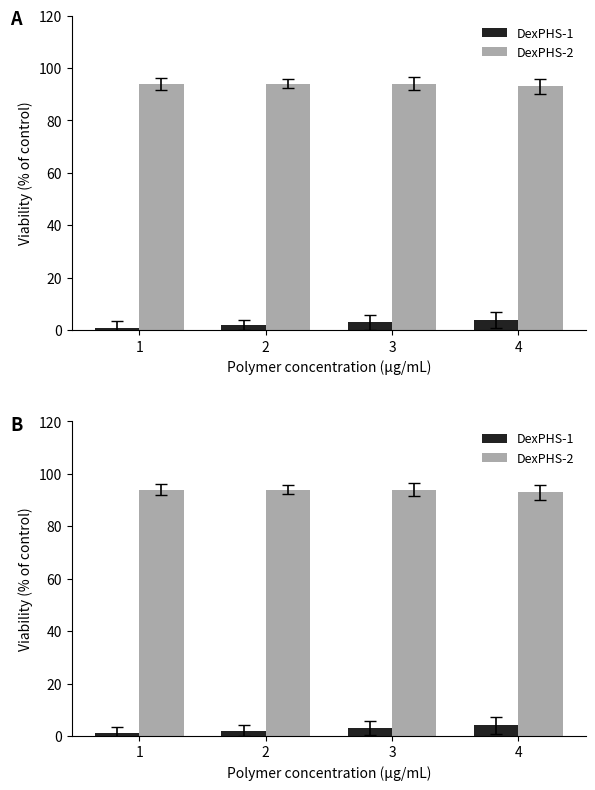

How many bars are there in each group?

2